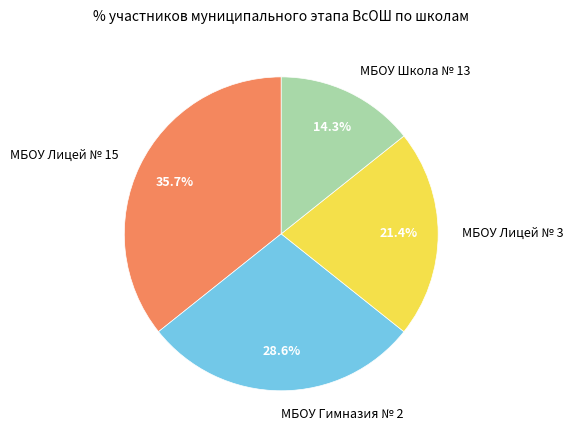

True or false: МБОУ Школа № 13 accounts for 14% of the total.

True